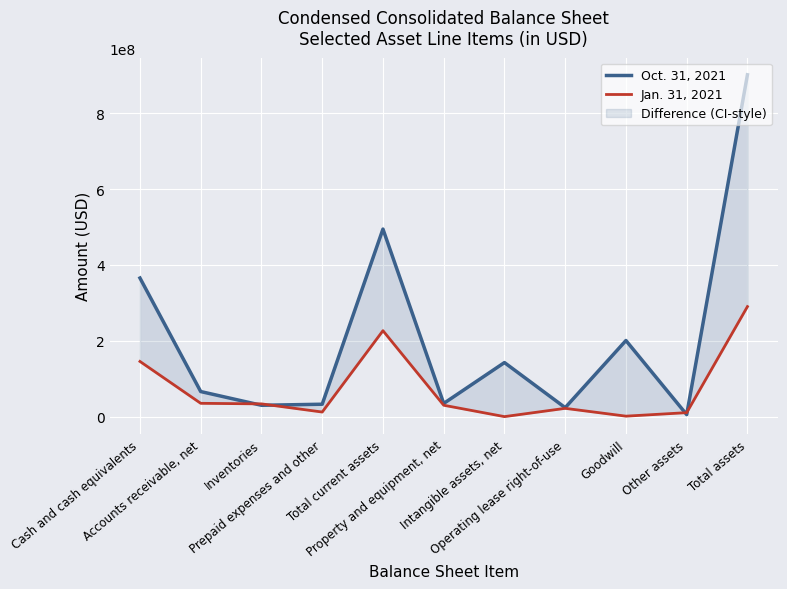

What is the label of the 10th point from the left?

Other assets